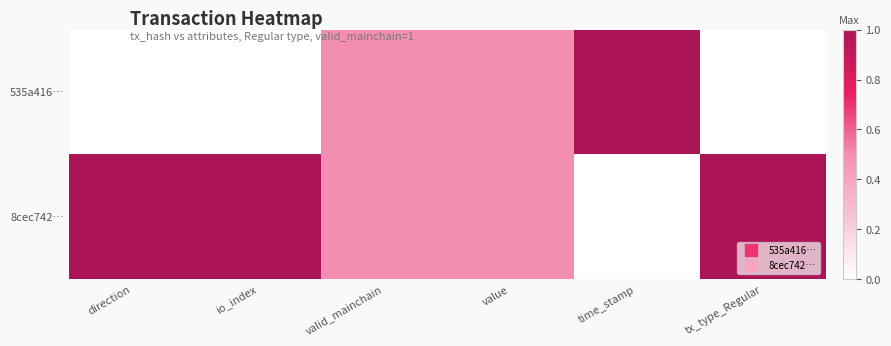

What is the greatest value displayed?

1.0